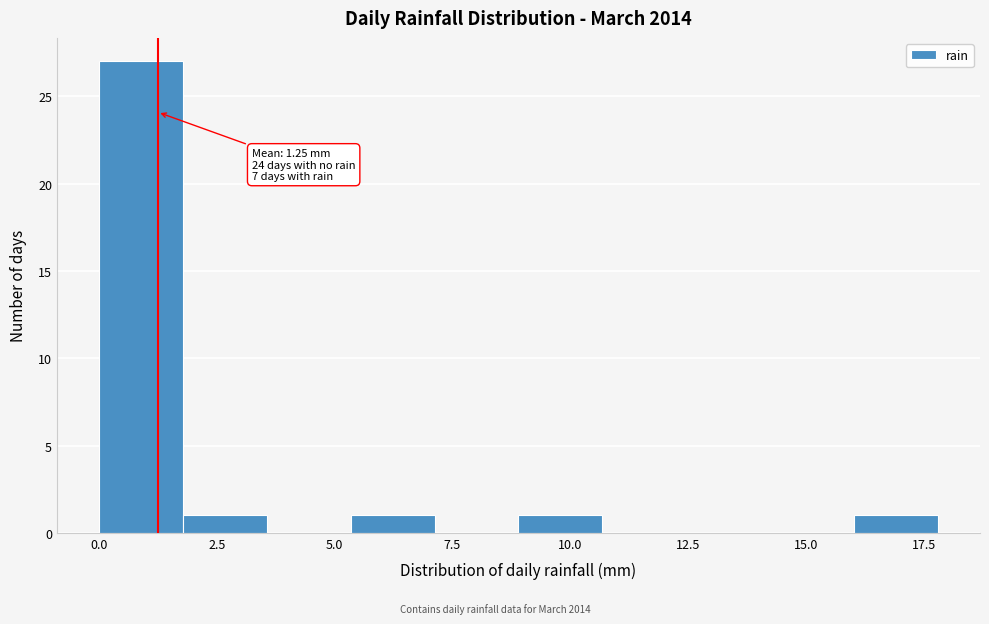

Read against the x-axis, roughly where is the centre of the tallest bar?

1.0